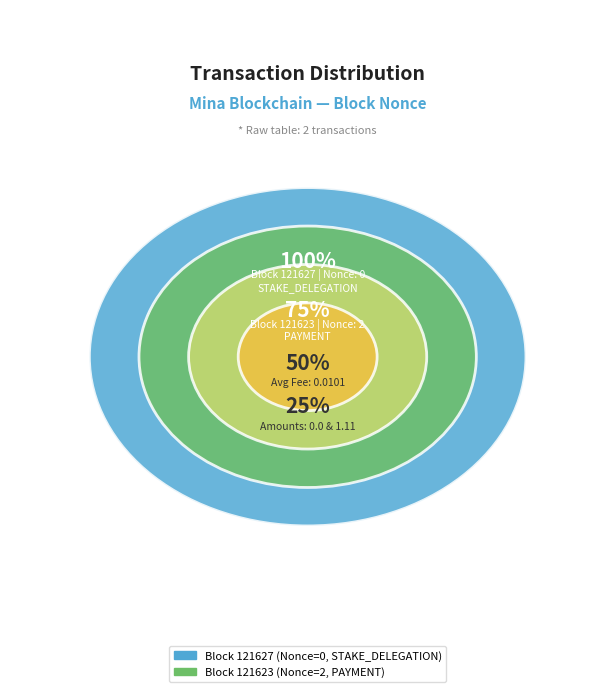

Do 121623 and 121627 together represent more than half of the pie?

Yes